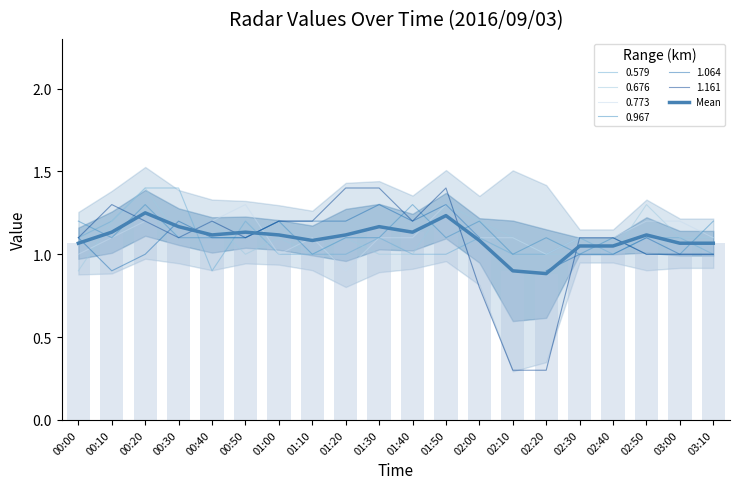

List the labels in order of value, largest first.

00:20, 01:50, 00:30, 01:30, 01:40, 00:10, 00:50, 02:50, 00:40, 01:00, 01:20, 01:10, 02:00, 00:00, 03:00, 03:10, 02:30, 02:40, 02:10, 02:20